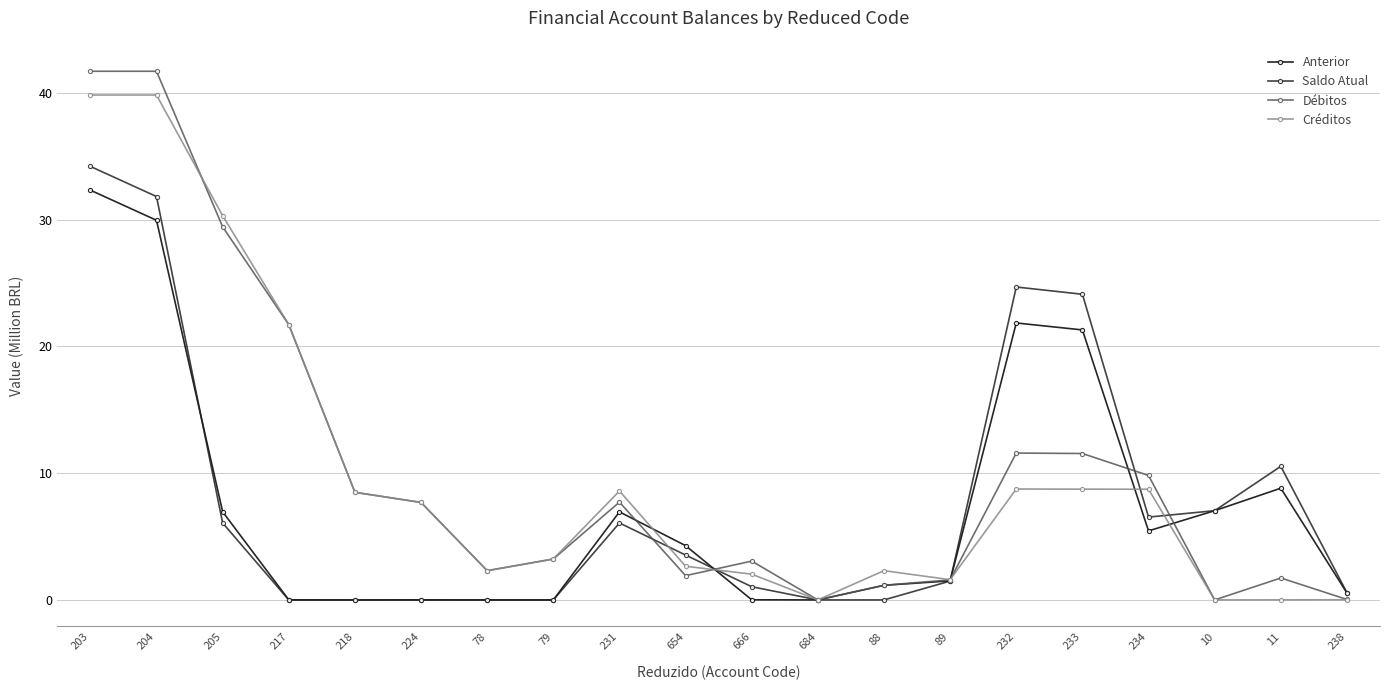

What value does the Anterior series have at 232?

21.8